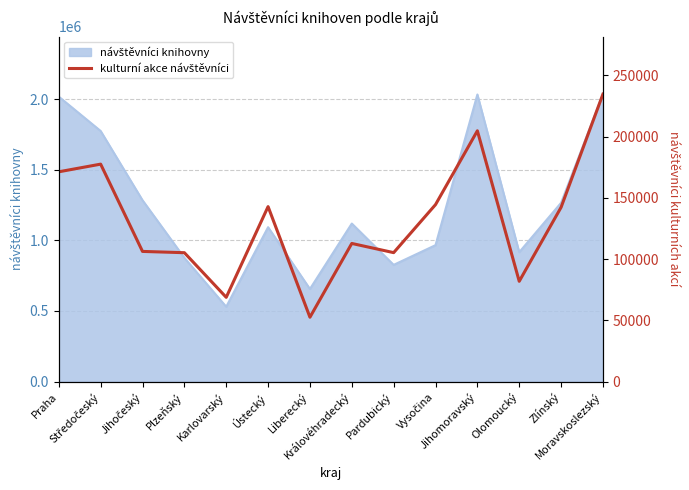

Rank the categories by value from highest to lowest.

Moravskoslezský, Jihomoravský, Středočeský, Praha, Vysočina, Ústecký, Zlínský, Královéhradecký, Jihočeský, Pardubický, Plzeňský, Olomoucký, Karlovarský, Liberecký